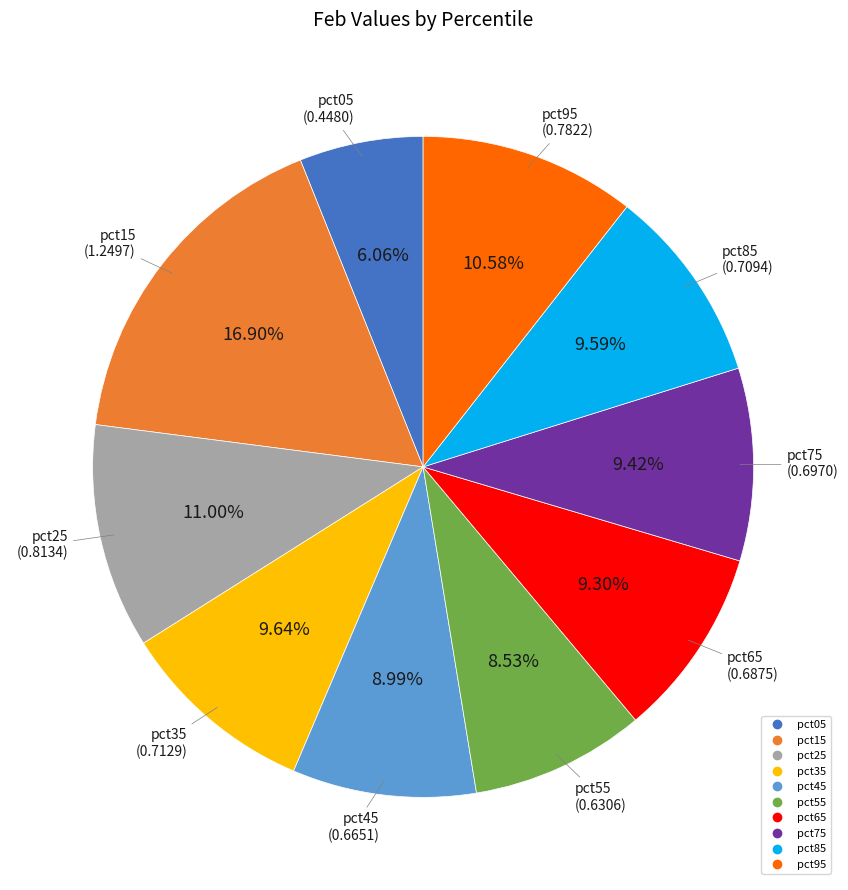

The pct25 slice represents 11% of the pie. True or false?

True